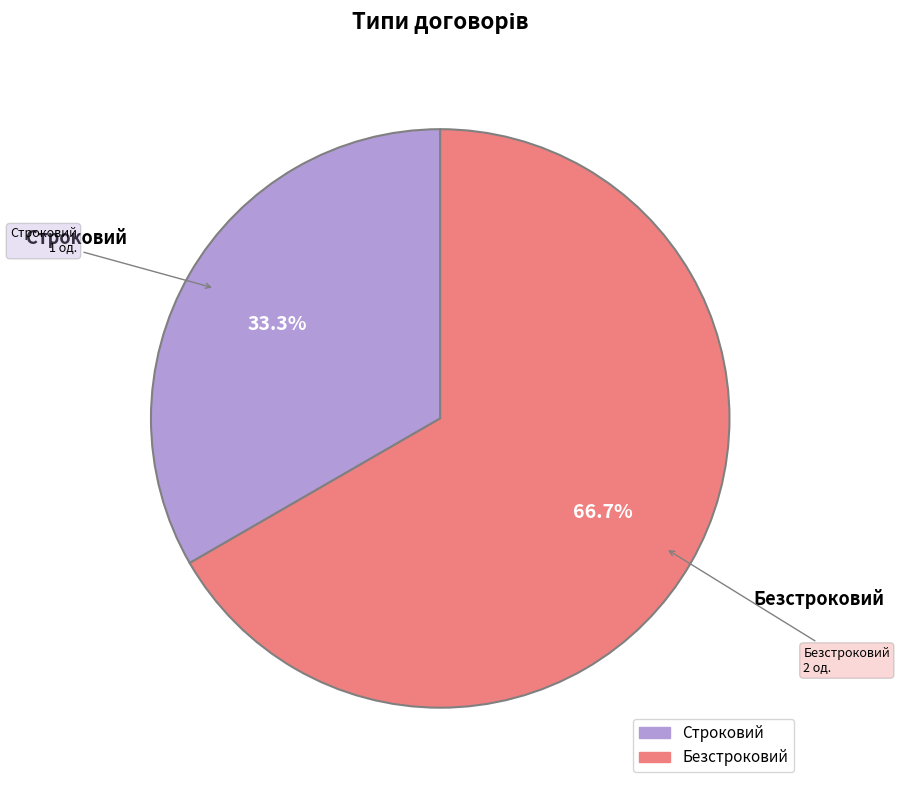

How many segments does this pie chart have?

2